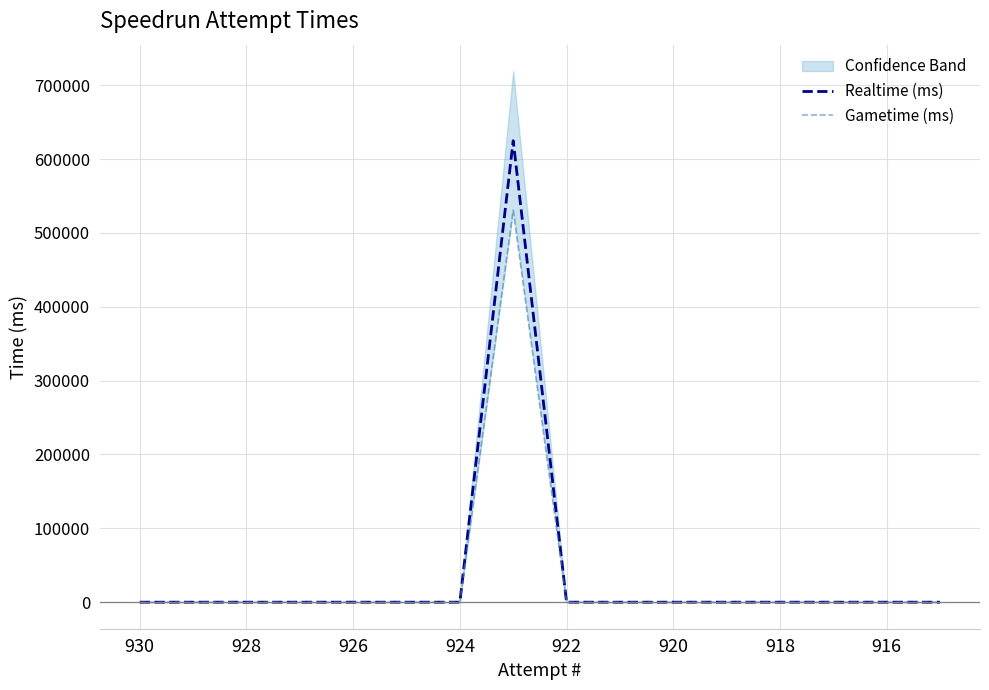

The Realtime (ms) series shows -420629 at 924. True or false?

False